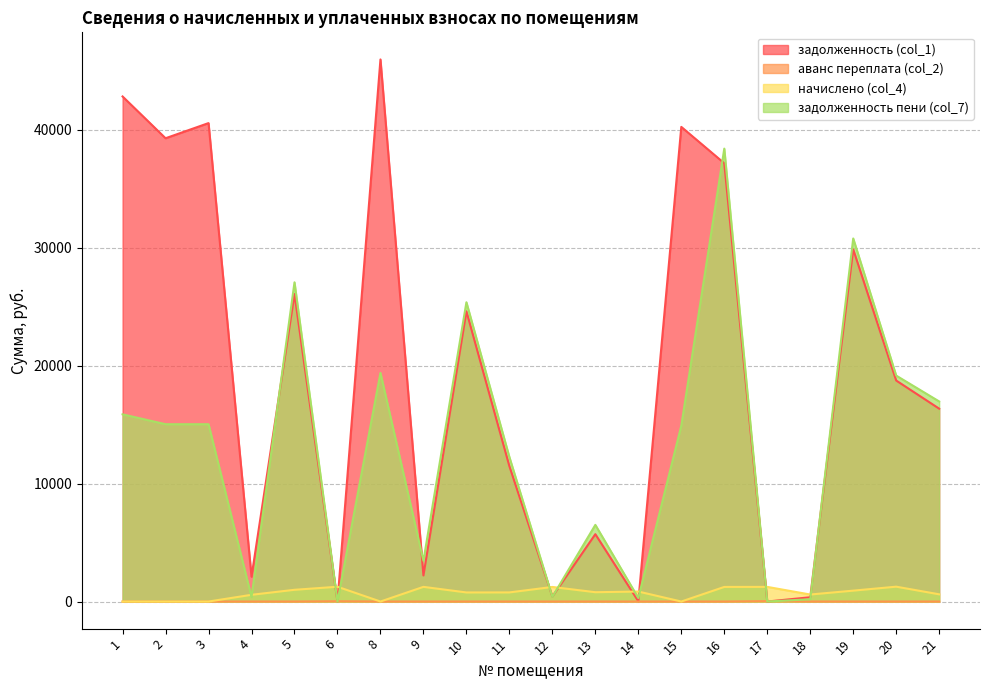

Count the number of data series in this chart.

4